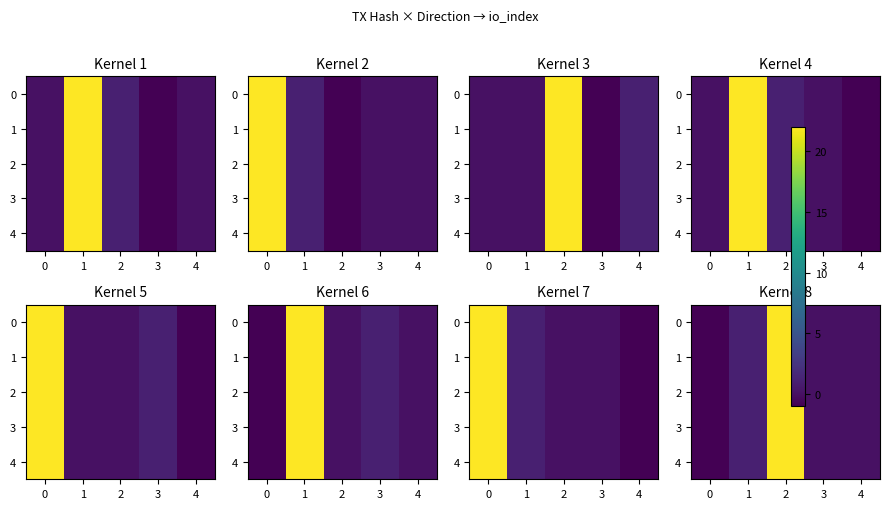

What is the difference between the maximum and minimum values in the 0 series?

23.0